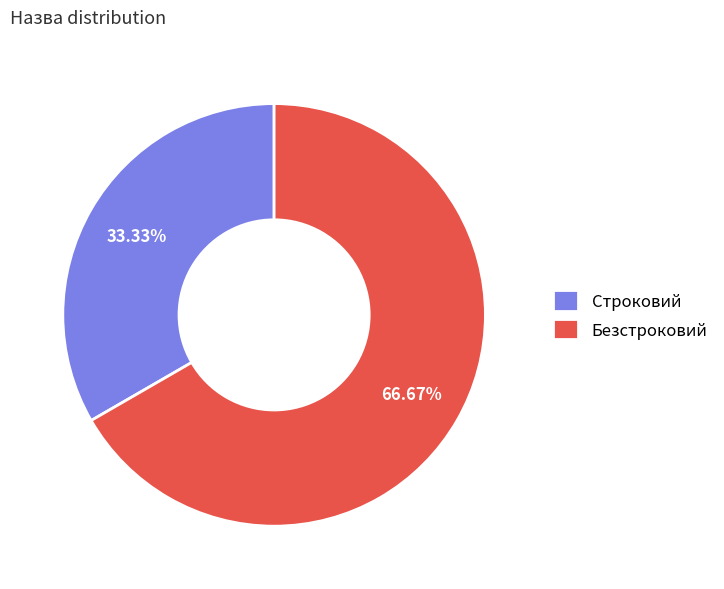

Rank the categories by value from highest to lowest.

Безстроковий, Строковий